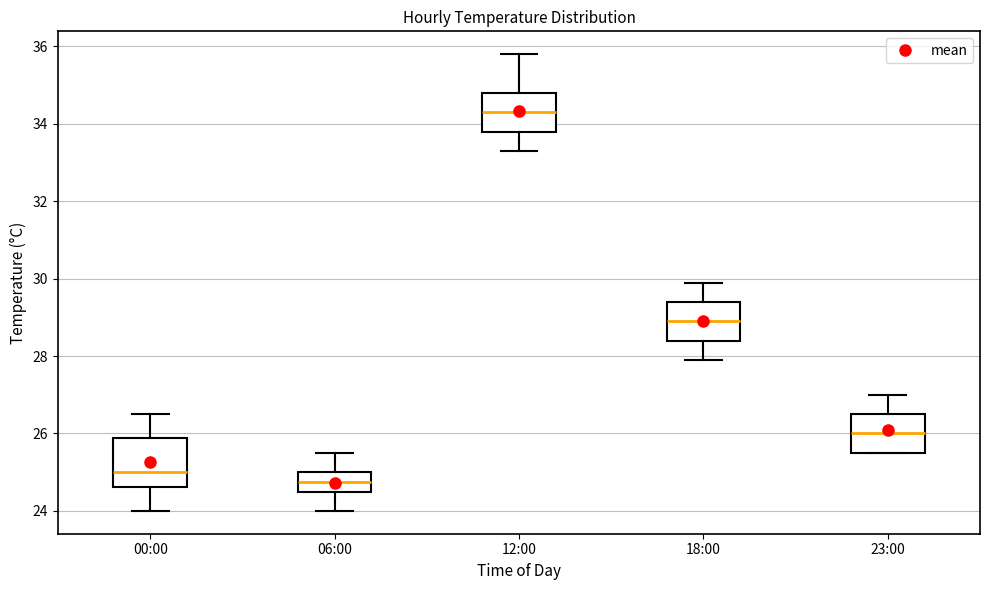

Reading left to right, read every box against the y-axis: the position of its median line, the range the box covers, and the ends of its whiskers. The values are not printed on the chart, so give them approximately, as read against the axis.

00:00: median 25.0, box 24.6 to 25.8, whiskers 24.0 to 26.6
06:00: median 24.8, box 24.6 to 25.0, whiskers 24.0 to 25.6
12:00: median 34.4, box 33.8 to 34.8, whiskers 33.4 to 35.8
18:00: median 29.0, box 28.4 to 29.4, whiskers 28.0 to 30.0
23:00: median 26.0, box 25.6 to 26.6, whiskers 25.6 to 27.0